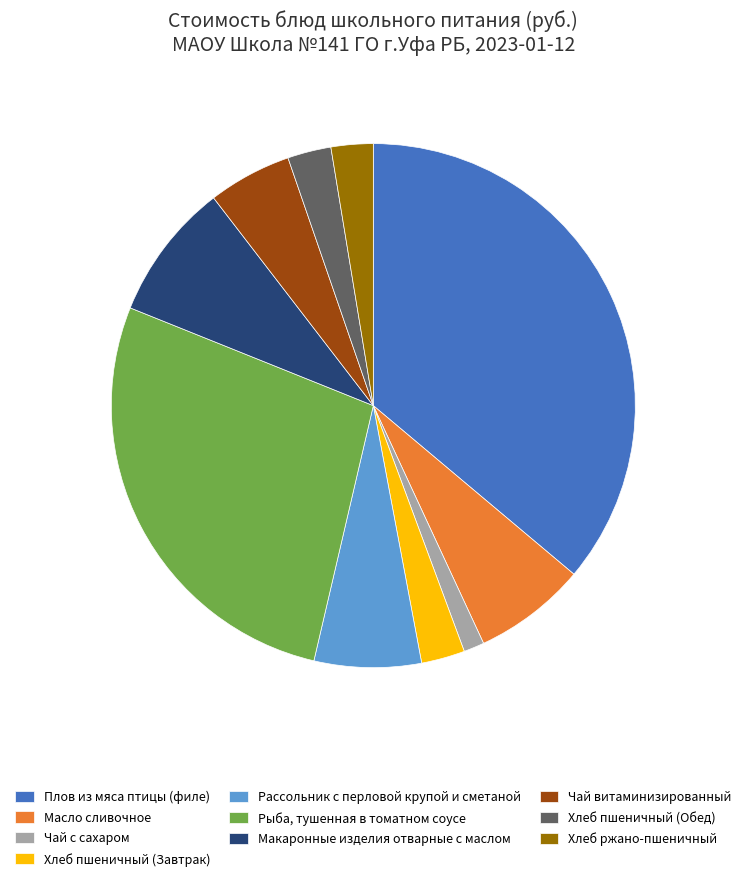

Is there any slice that represents more than half of the pie?

No